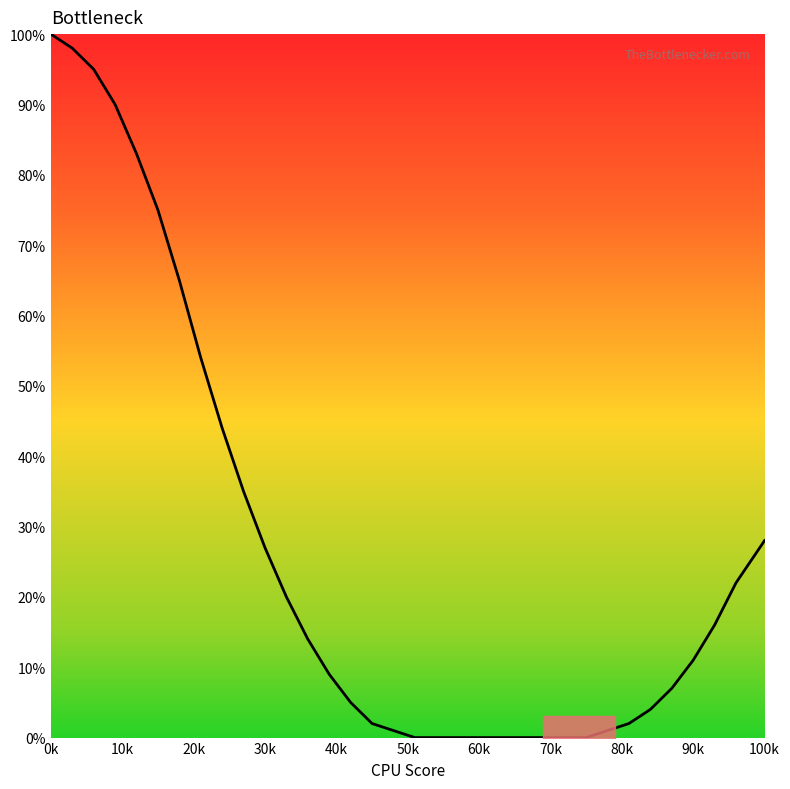

What is the value of the 17th point from the left?

1